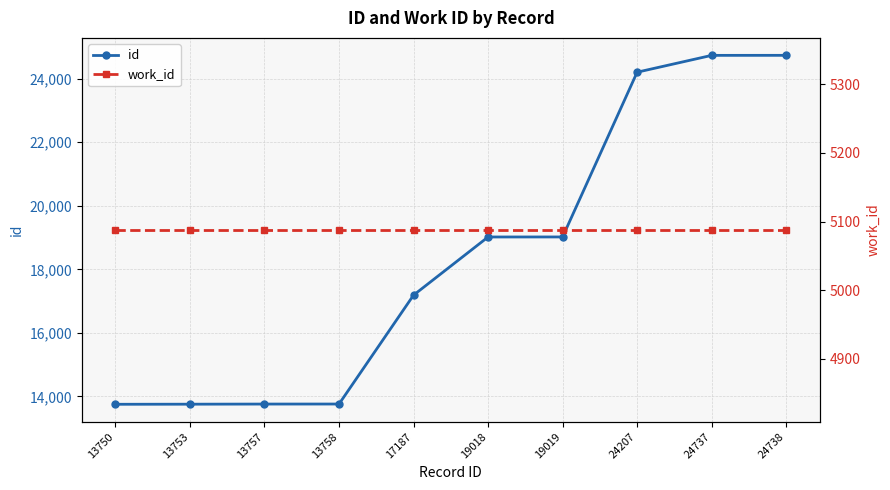

What is the approximate value of id at 19019, to the nearest 100?

19000